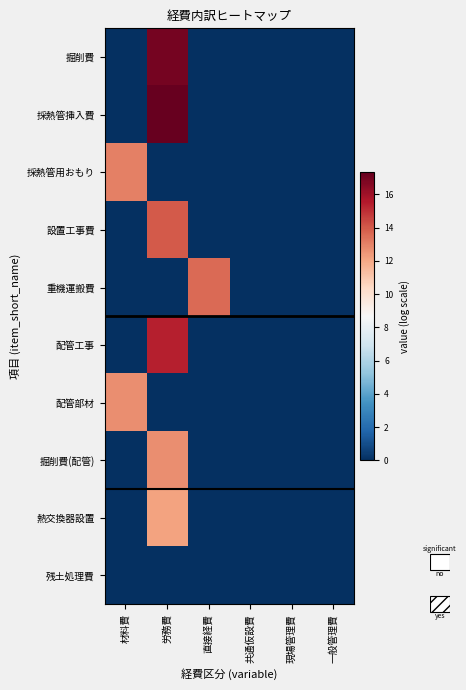

At which label does 採熱管用おもり reach its peak?

材料費